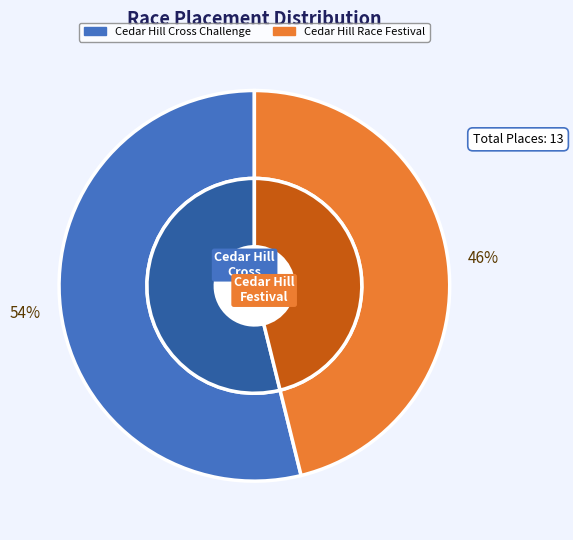

What is the smallest slice in the pie chart?

Cedar Hill Race Festival